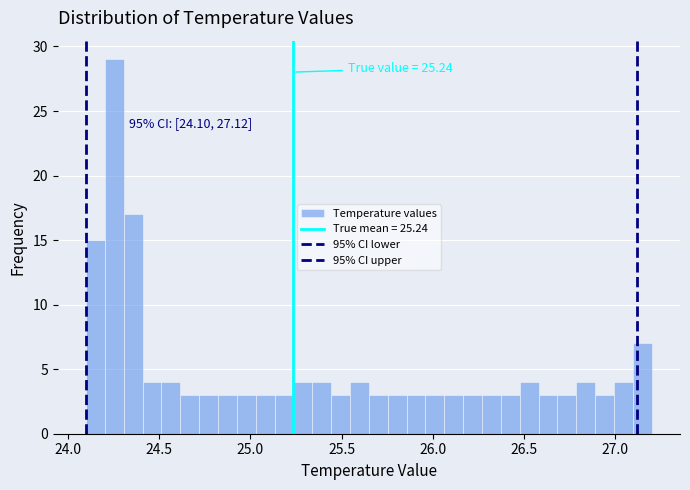

Read against the x-axis, roughly where is the centre of the tallest bar?

24.25